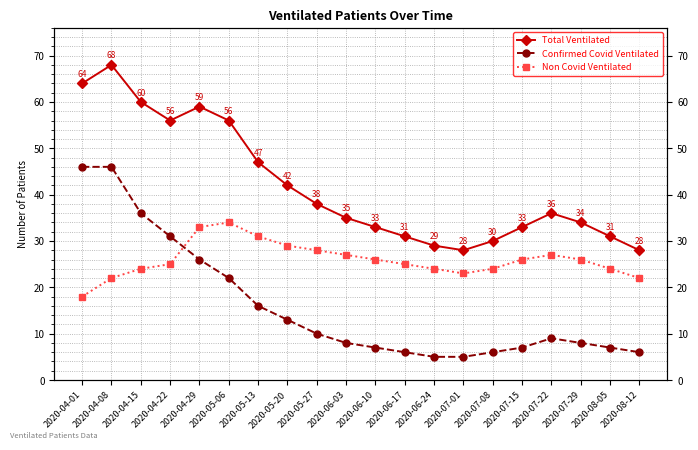

Is the value of Non Covid Ventilated at 2020-06-03 greater than the value of Total Ventilated at 2020-05-20?

No